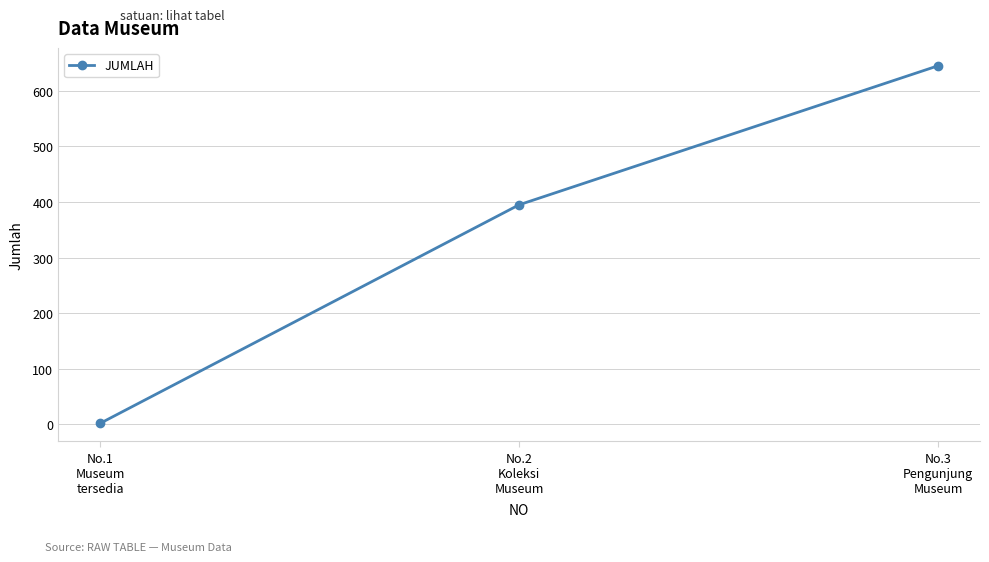

Count the number of categories in the chart.

3